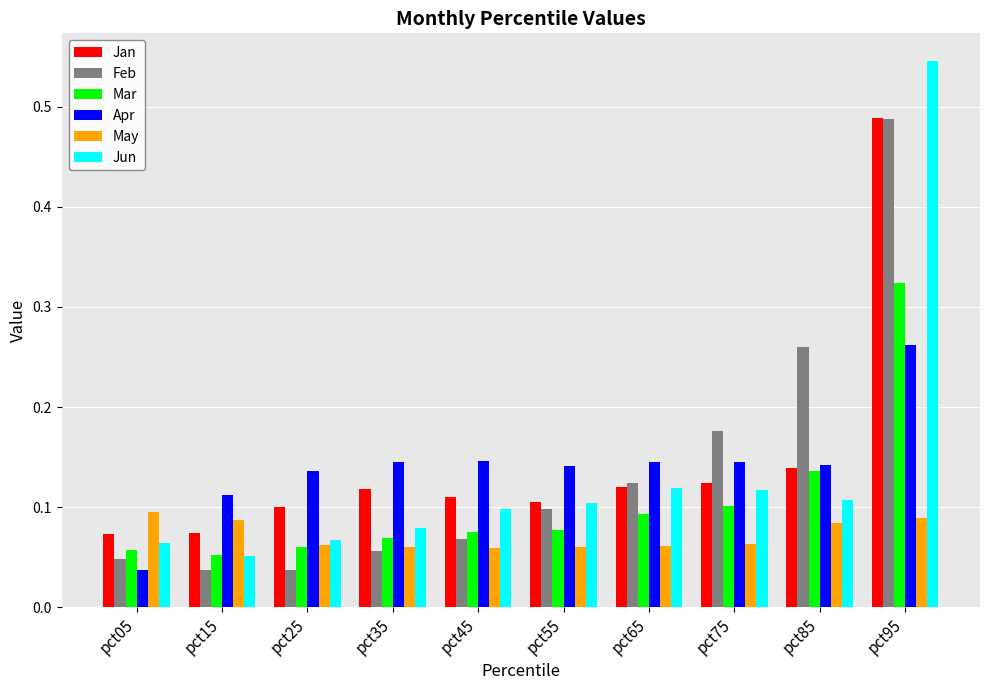

Which label corresponds to the largest value in the chart?

pct95